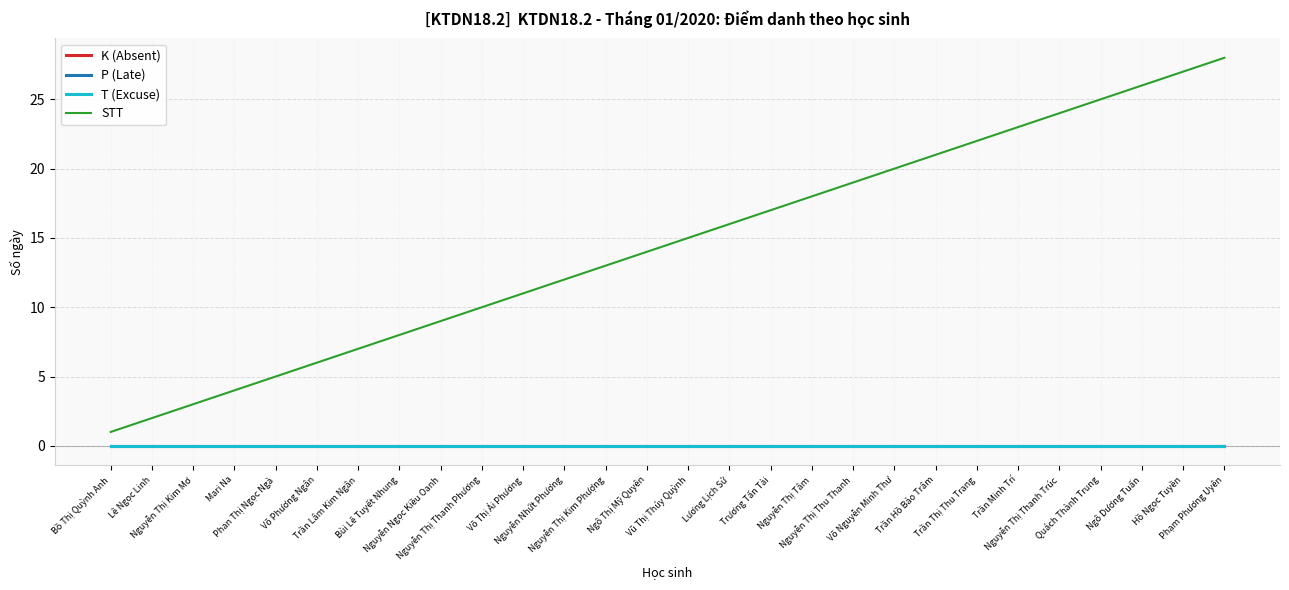

Does the chart have visible grid lines?

Yes